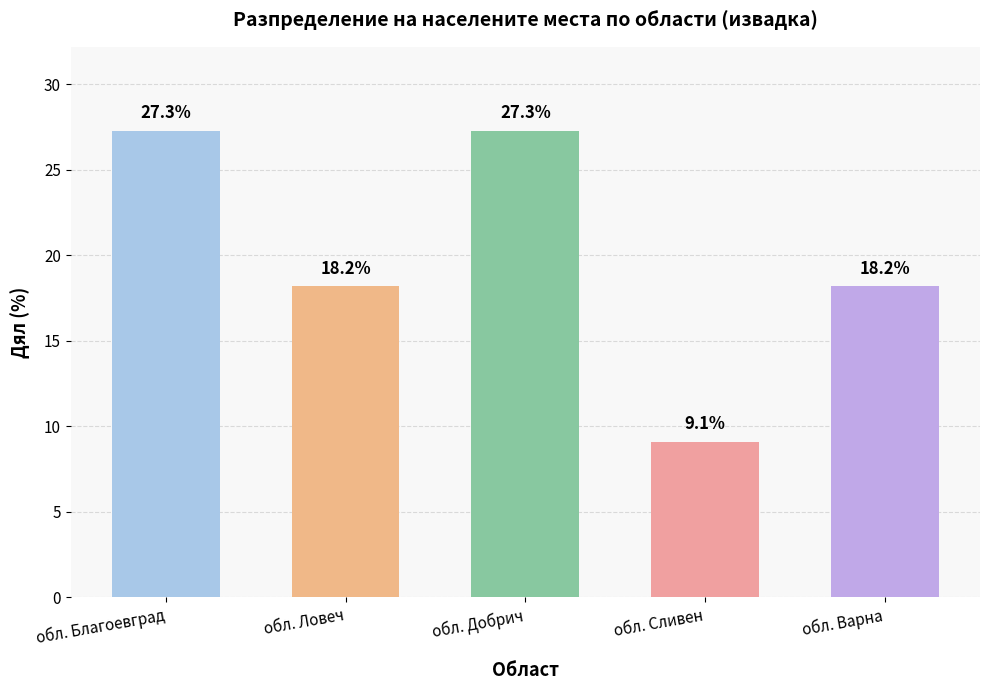

What value does the data have at обл. Добрич?

27.3